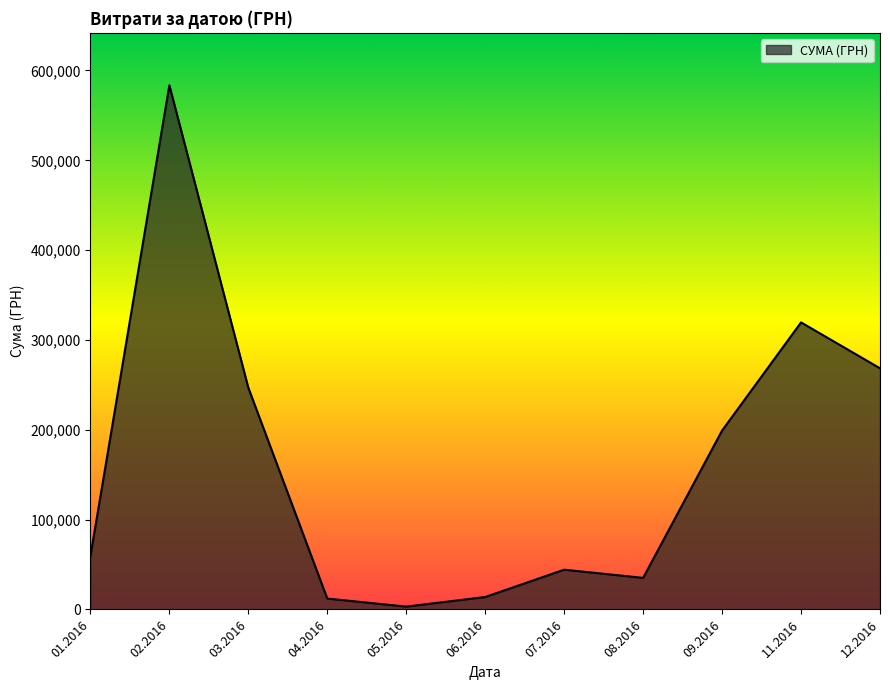

Which has a higher value, 12.2016 or 07.2016?

12.2016